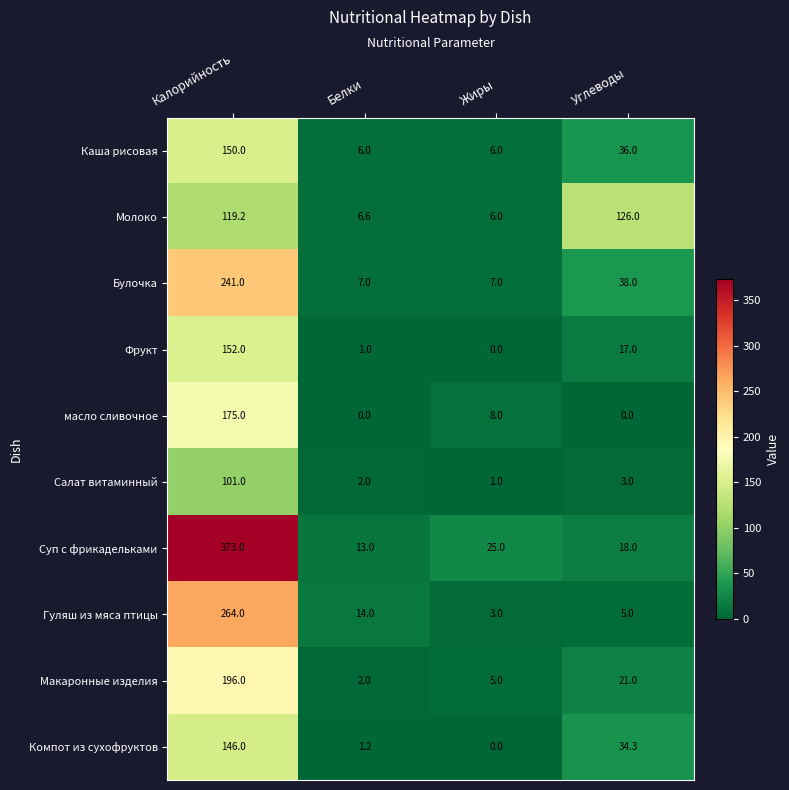

Which series has the widest spread of values?

Суп с фрикадельками